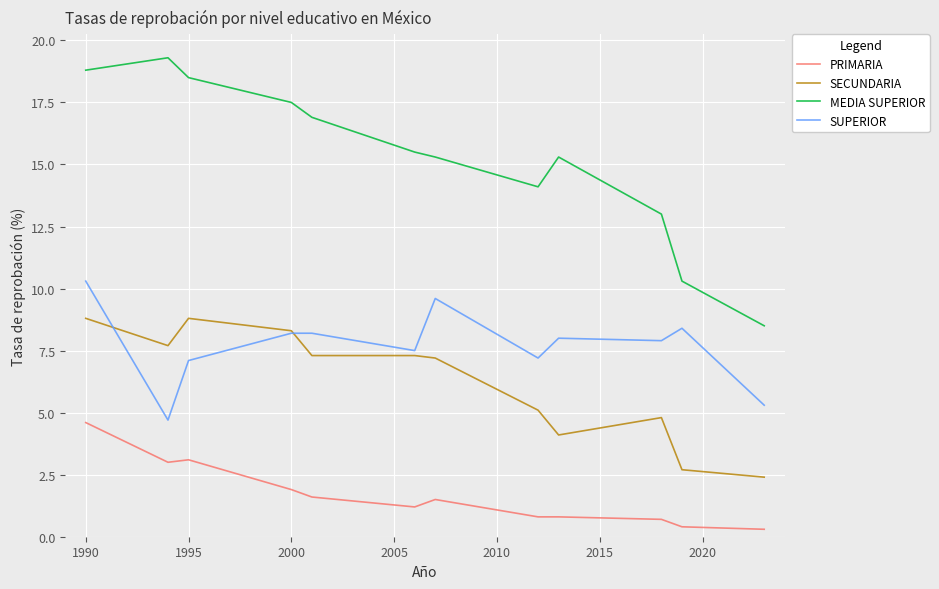

Which series has the largest total across all categories?

MEDIA SUPERIOR